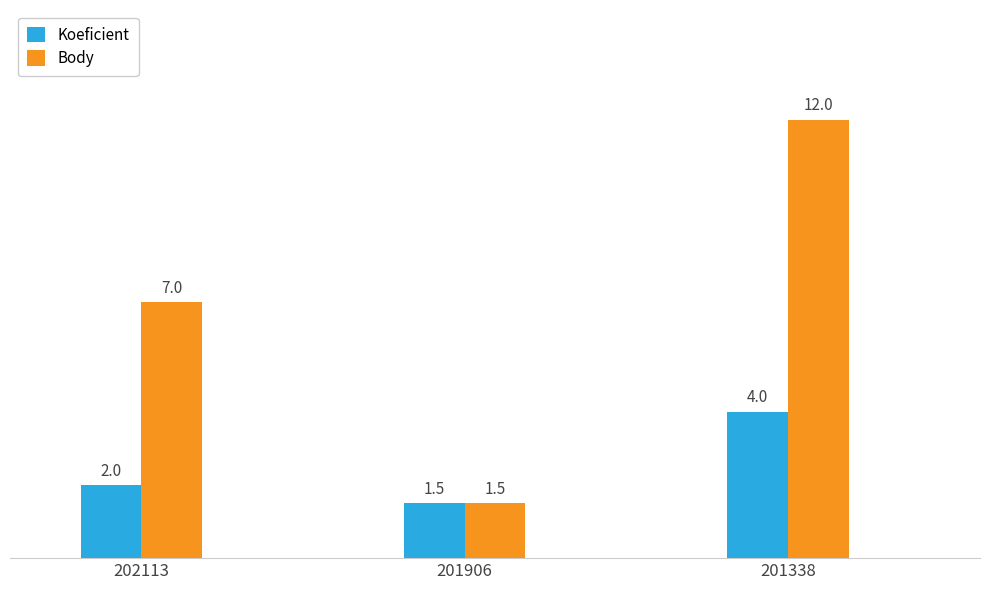

What is the sum of the Koeficient values at 201906 and 202113?

3.5